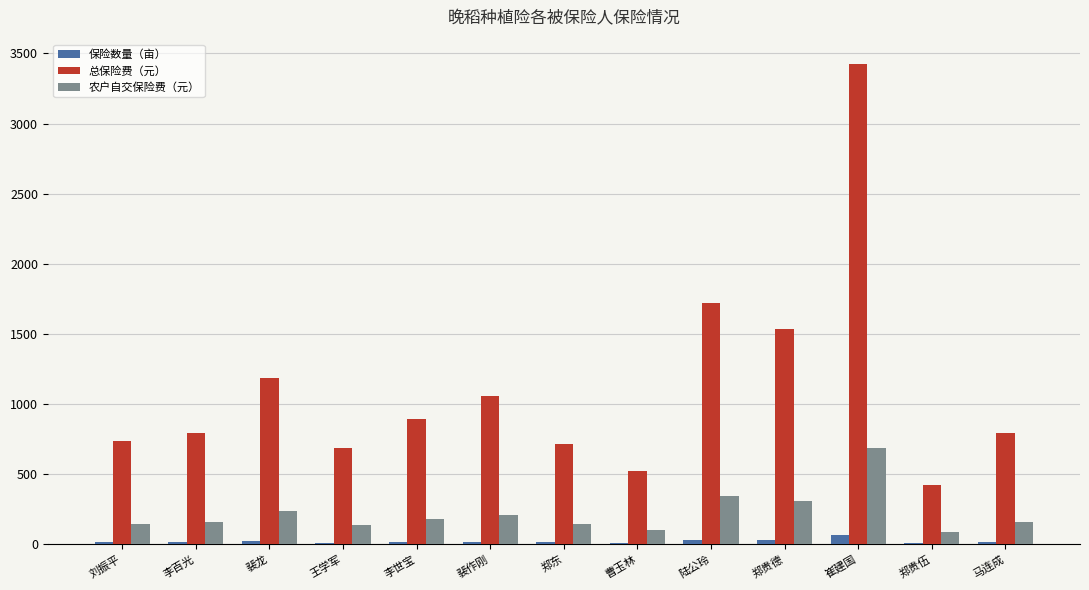

What is the total value across all series at 陆公玲?

2095.2